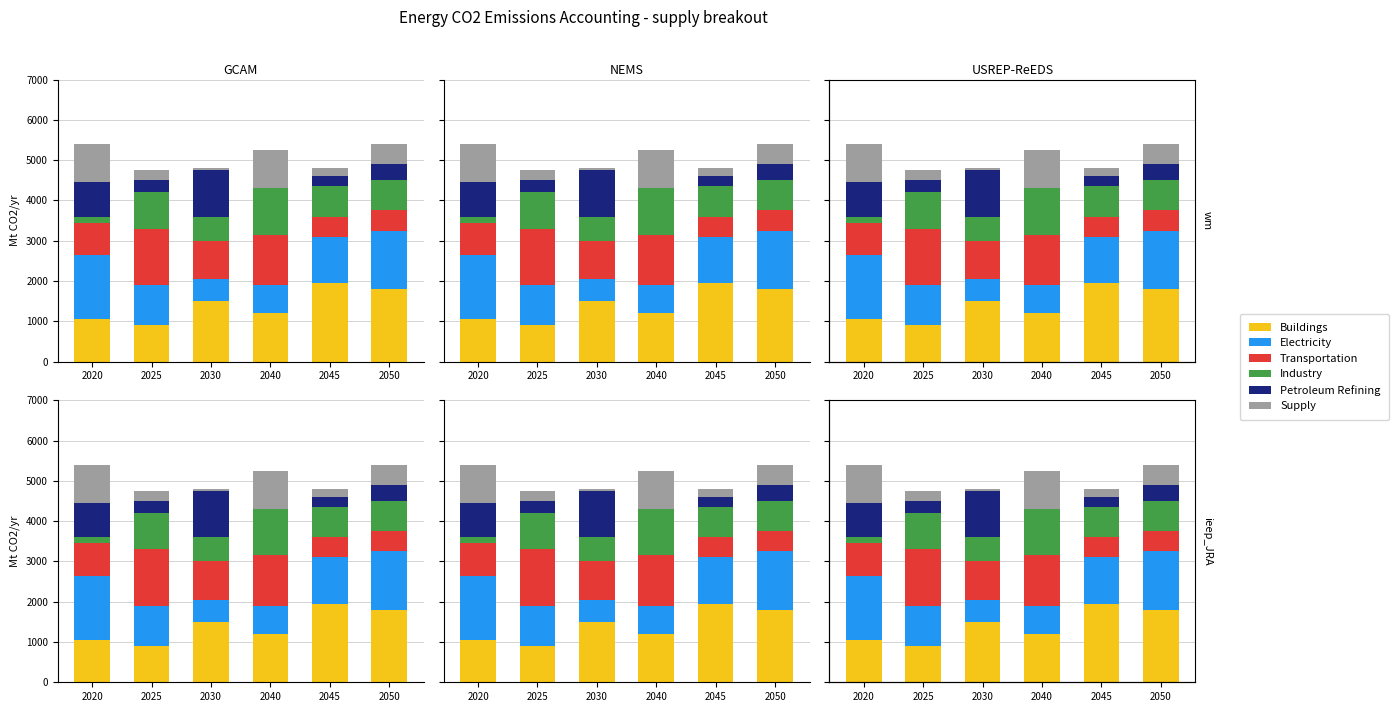

What is the total value across all series at 2050?

5400